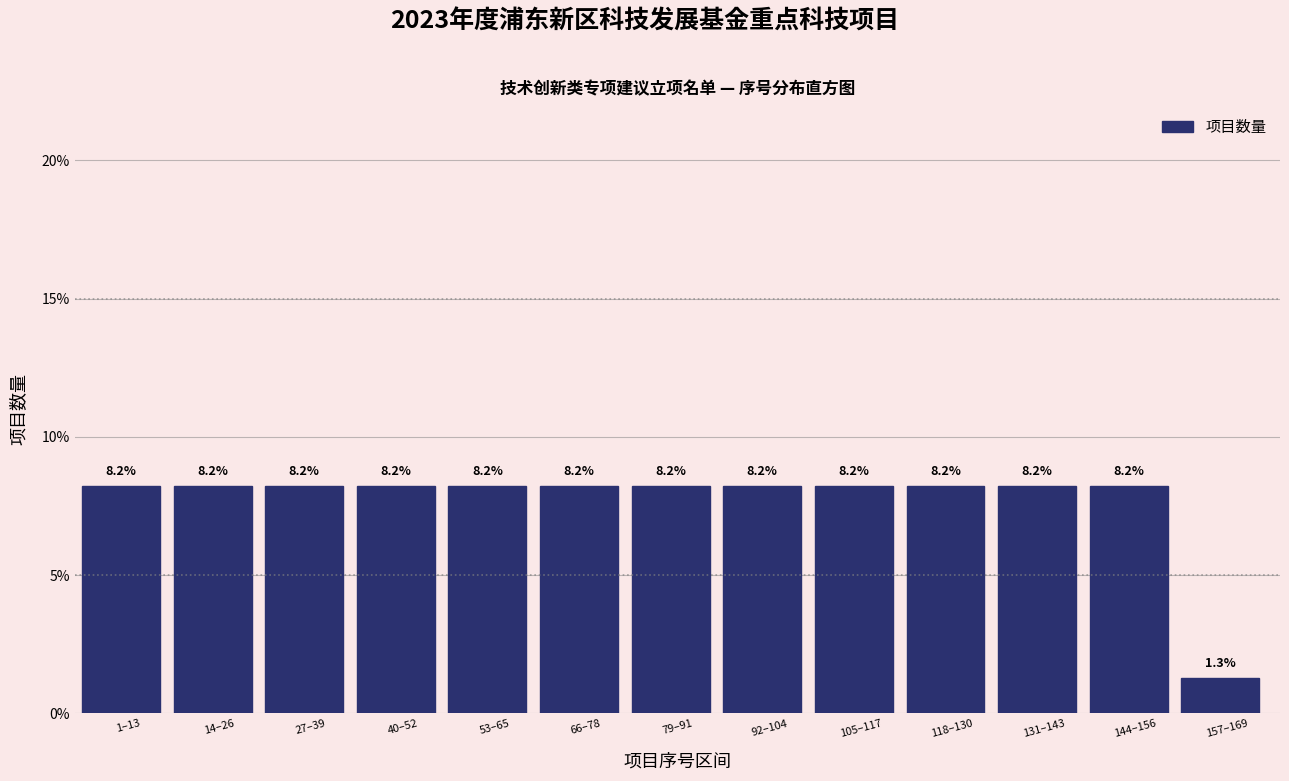

Reading left to right, what are all the values shown in this chart?

1–13=8.2	14–26=8.2	27–39=8.2	40–52=8.2	53–65=8.2	66–78=8.2	79–91=8.2	92–104=8.2	105–117=8.2	118–130=8.2	131–143=8.2	144–156=8.2	157–169=1.3